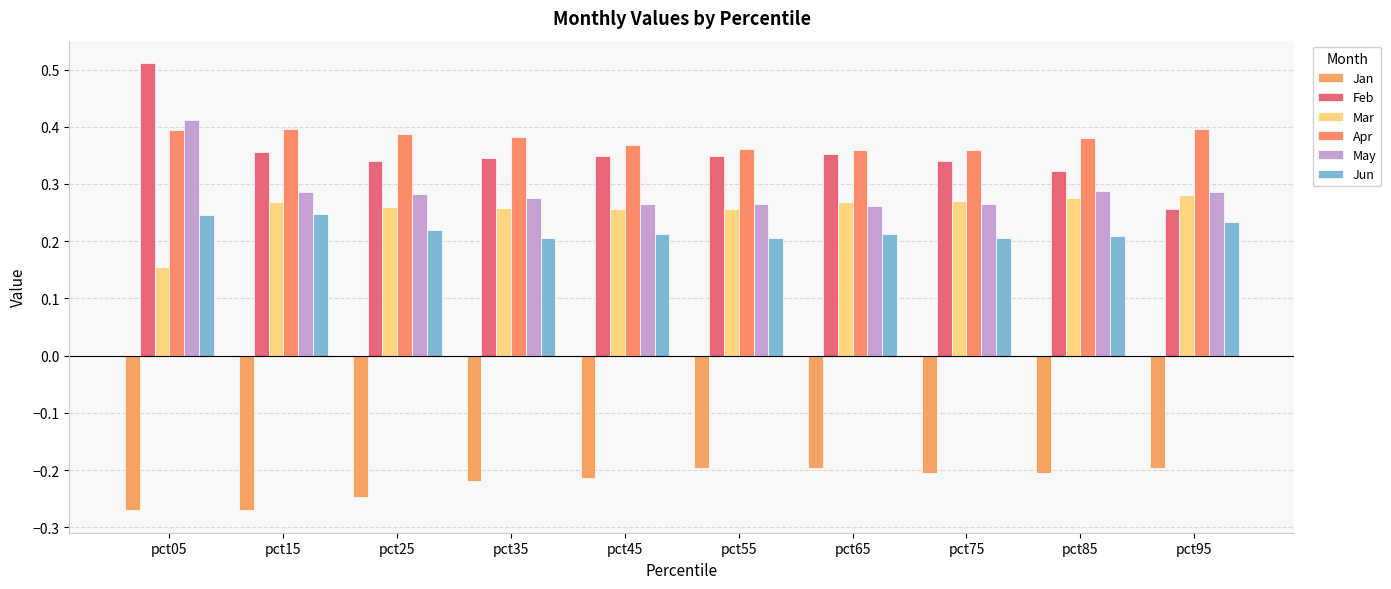

At which label is Jun closest to 0?

pct55